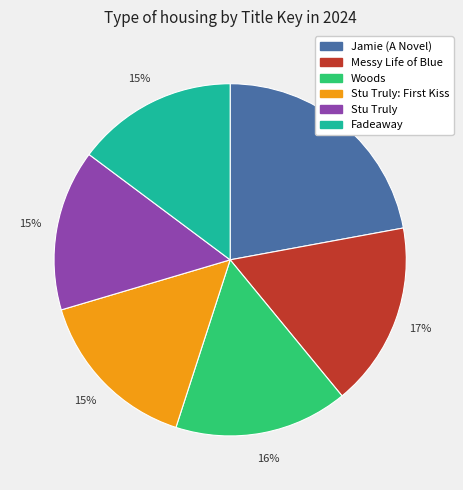

Combined, do Stu Truly and Fadeaway account for over 50%?

No